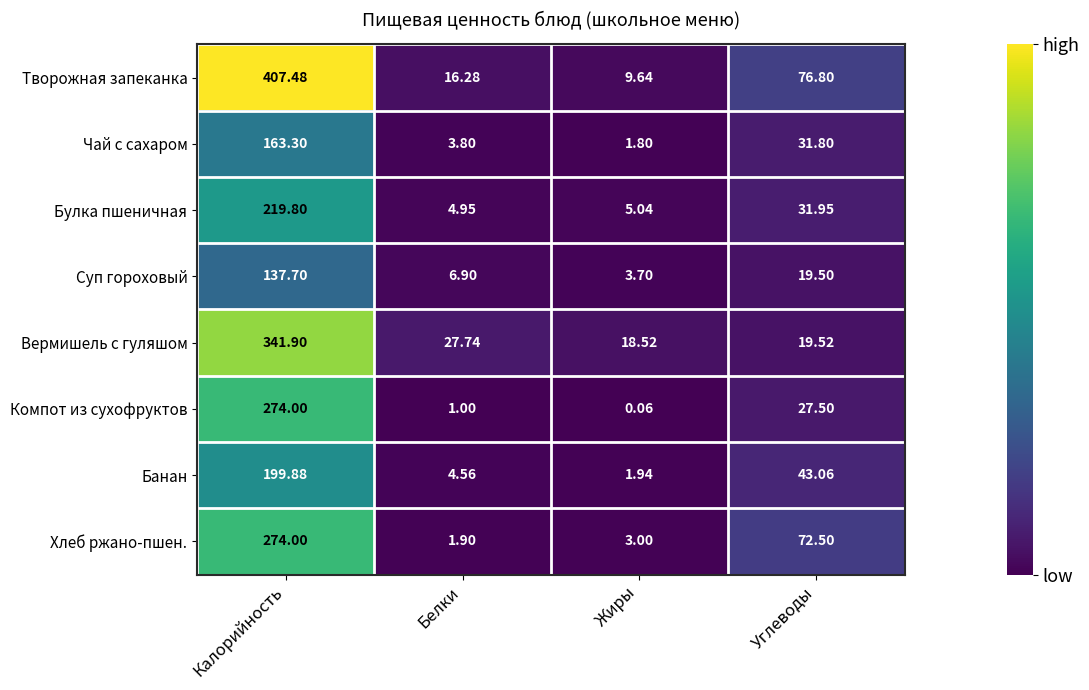

At which label does Компот из сухофруктов reach its peak?

Калорийность